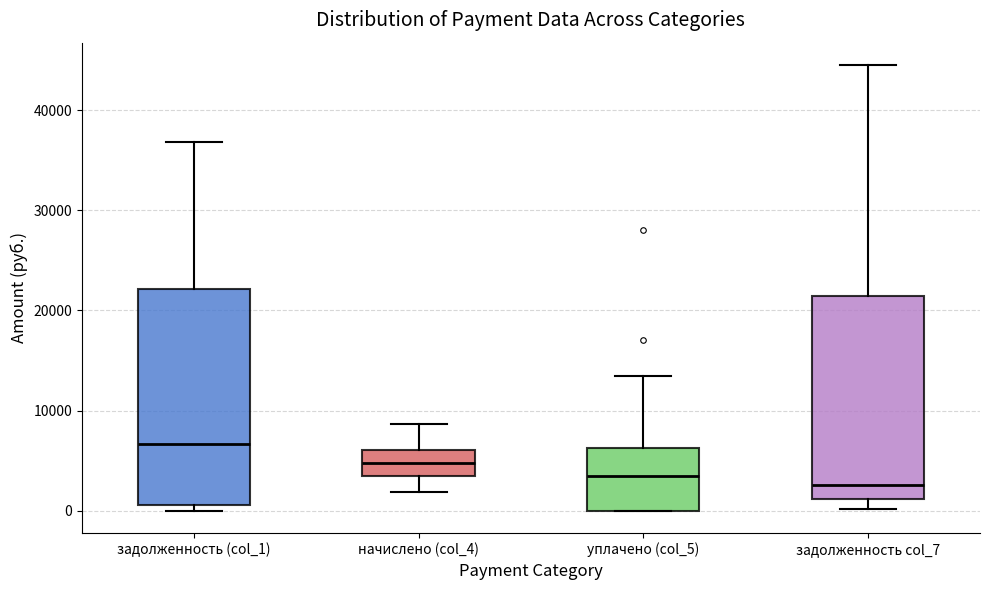

Comparing the boxes themselves (not the whiskers), which one is the tallest?

задолженность (col_1)